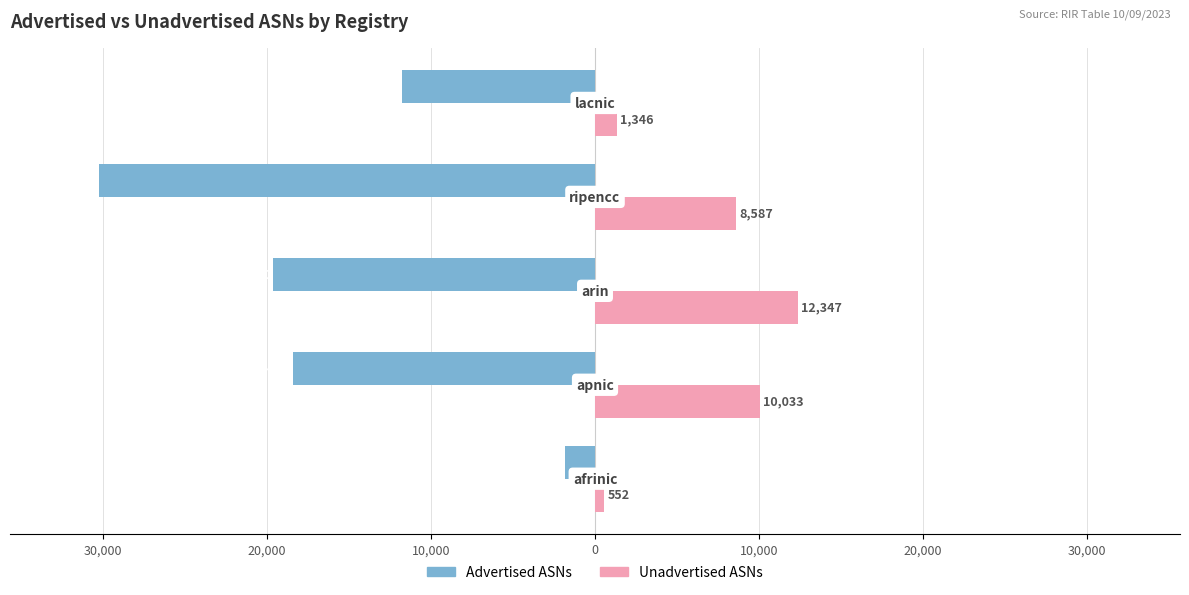

What are all the series names shown in the legend?

Advertised ASNs, Unadvertised ASNs